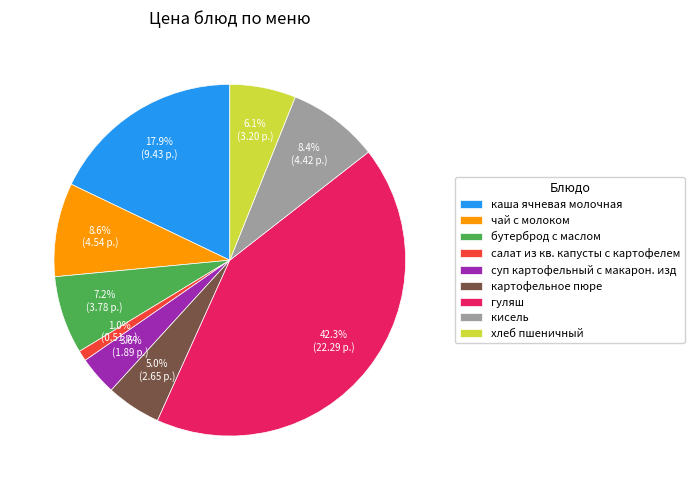

Which has a higher value, салат из кв. капусты с картофелем or гуляш?

гуляш